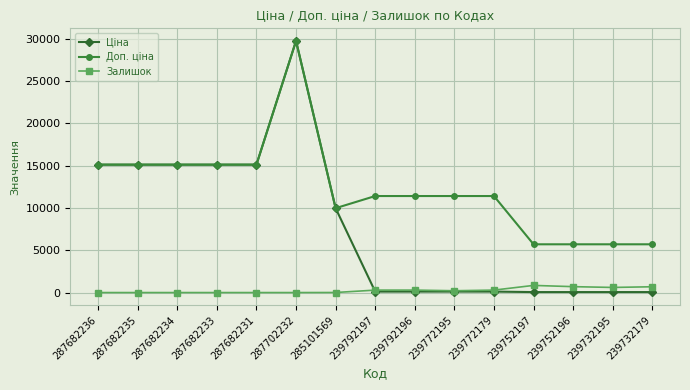

True or false: Залишок has more than 0 points higher than both neighbors.

True